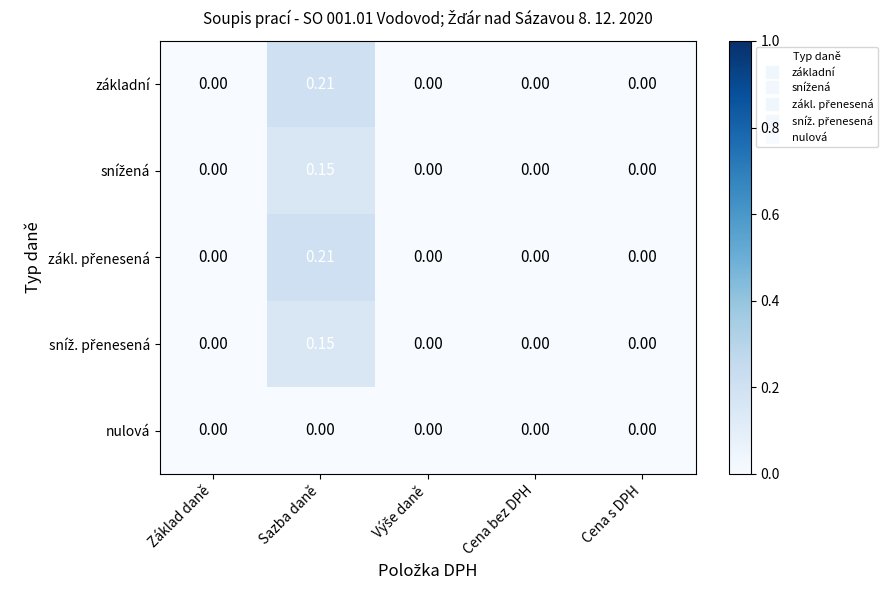

Count the number of data series in this chart.

5